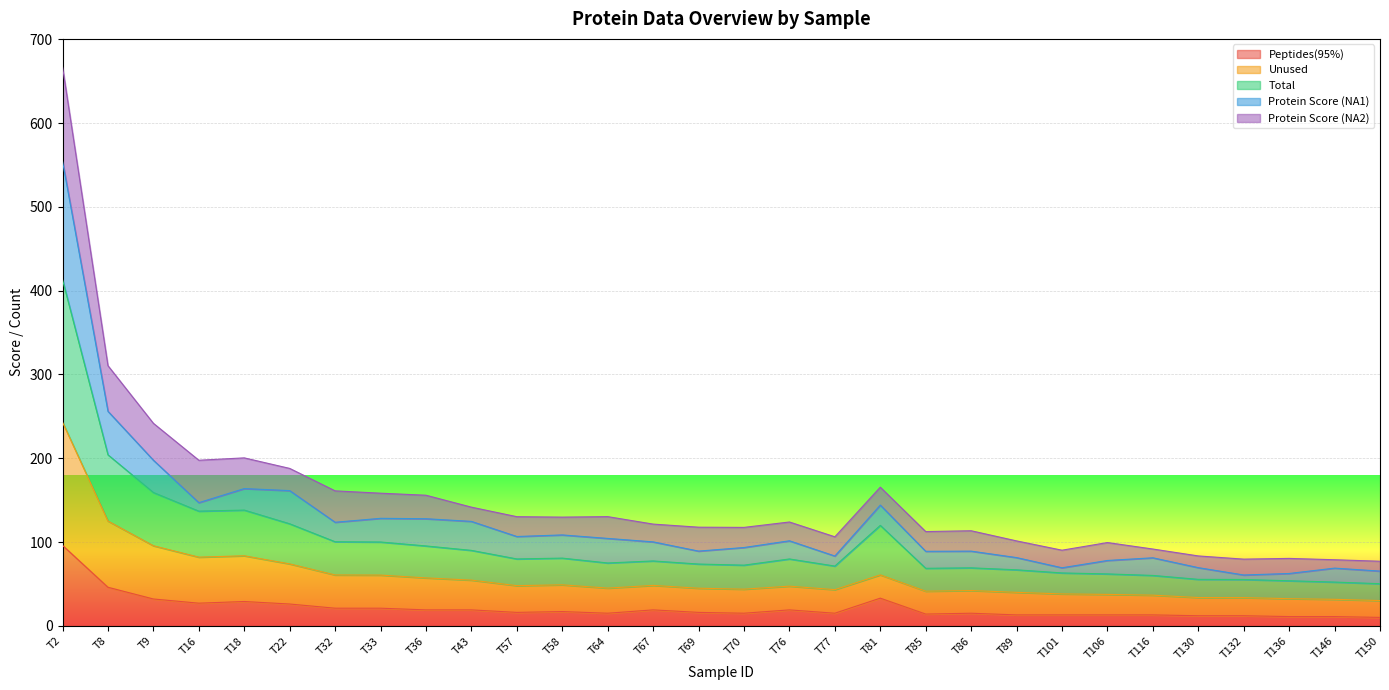

At which label does Peptides(95%) reach its peak?

T2